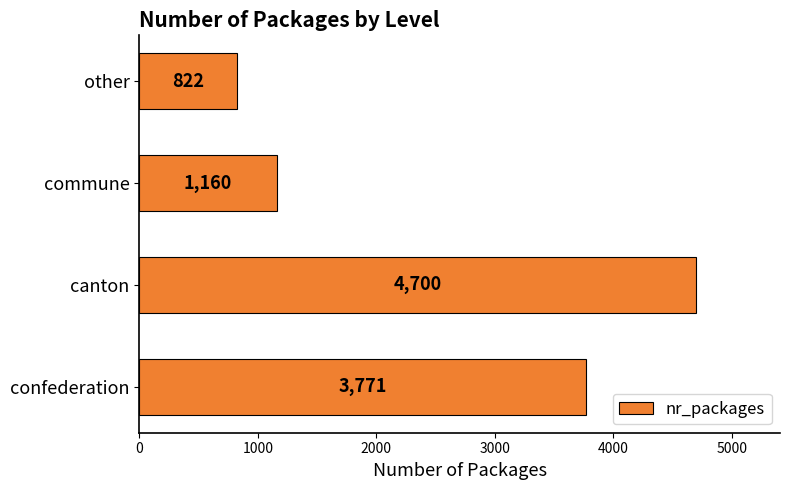

How many bars are there in total?

4